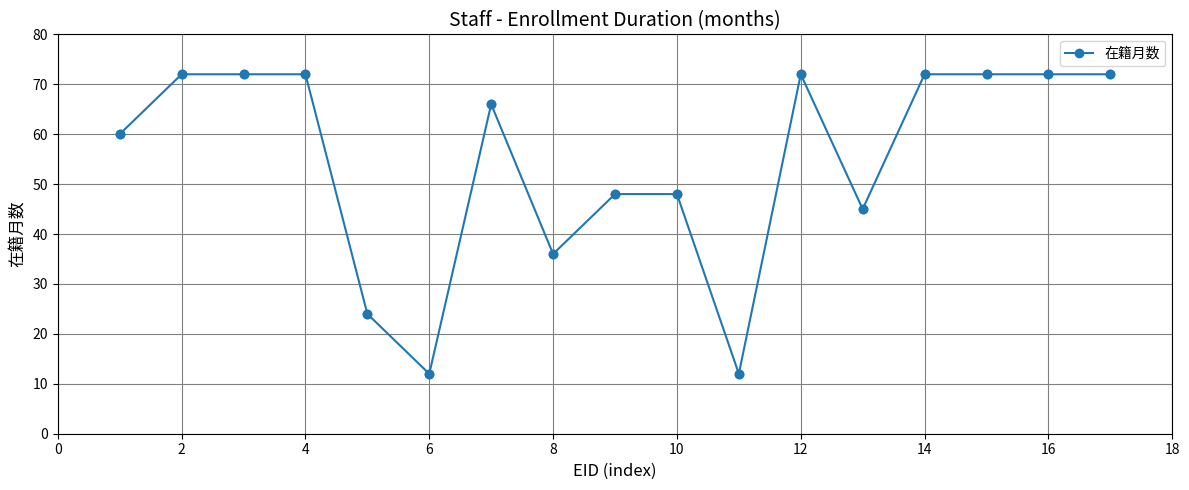

What is the average value?

55